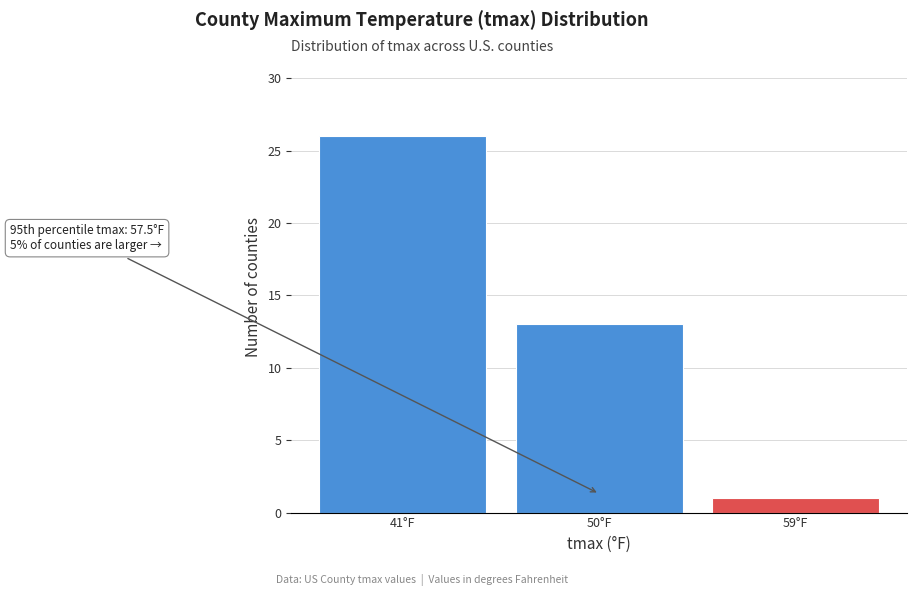

Reading left to right, extract all data points from this chart.

41°F=26	50°F=13	59°F=1